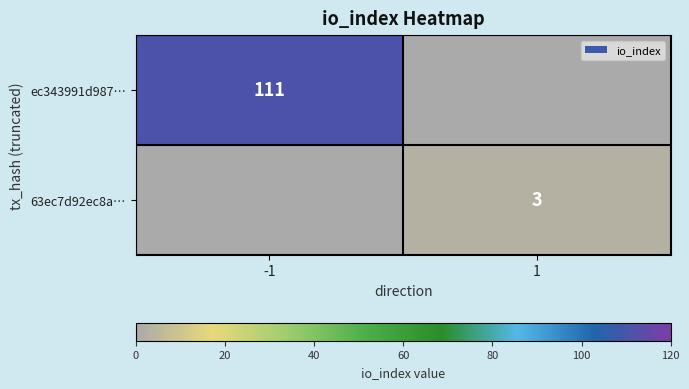

The value of ec343991d987… at -1 is 111. True or false?

True